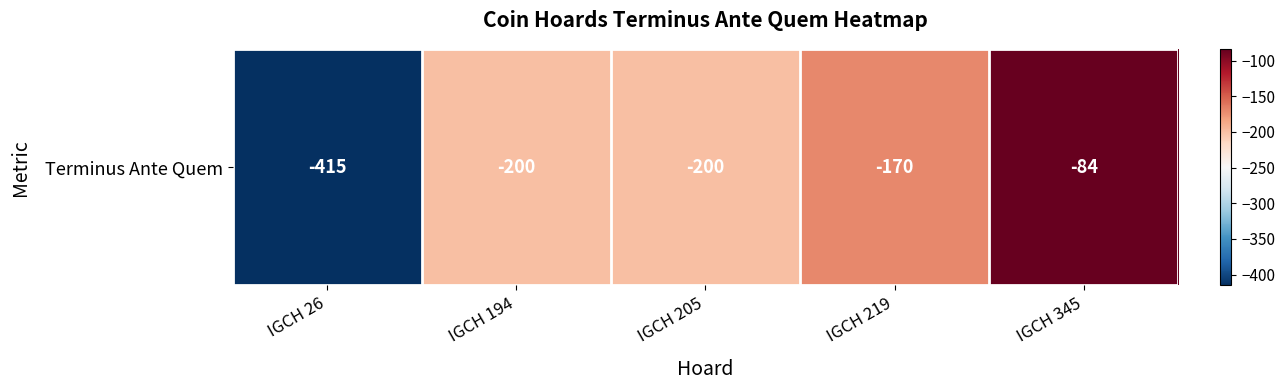

List the labels in order of value, smallest first.

IGCH 26, IGCH 194, IGCH 205, IGCH 219, IGCH 345